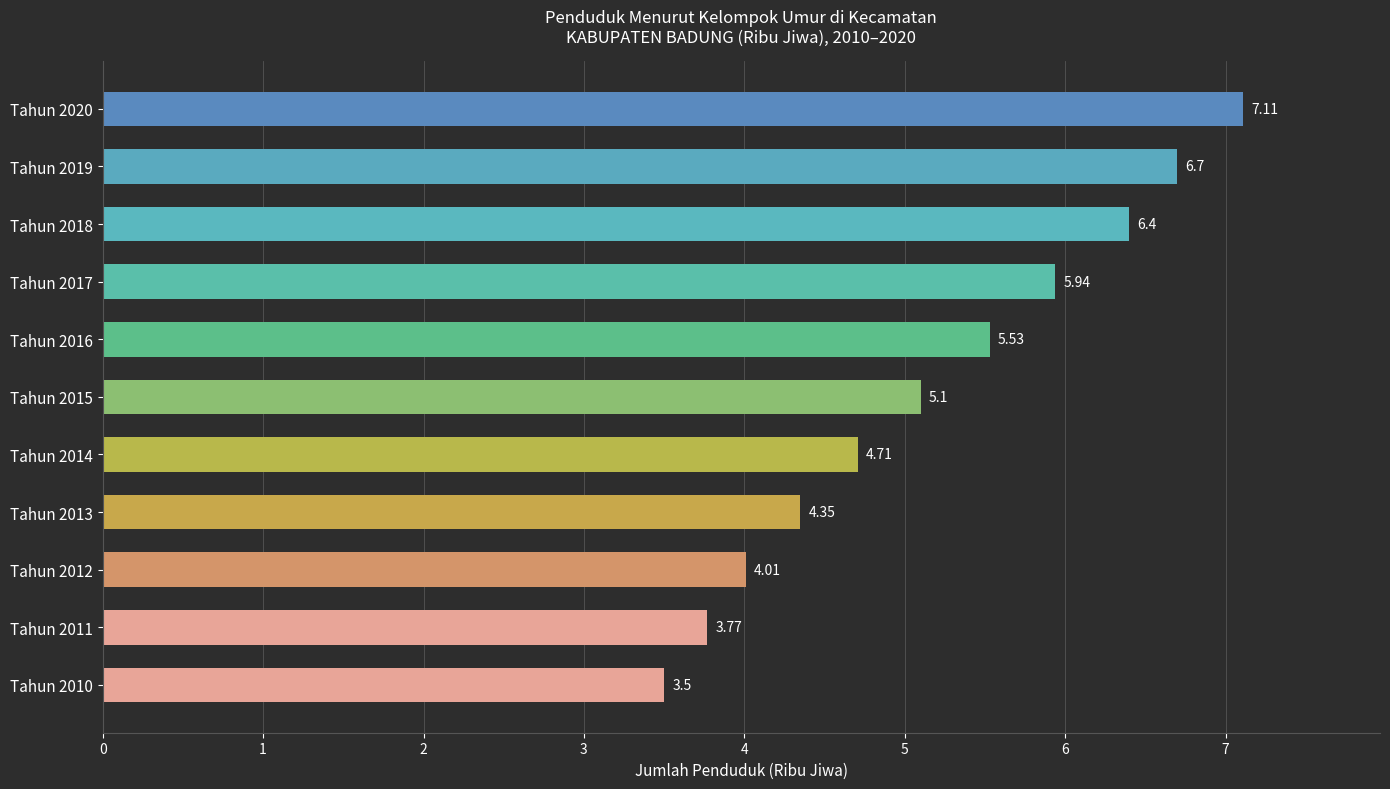

How many series are shown in this chart?

1